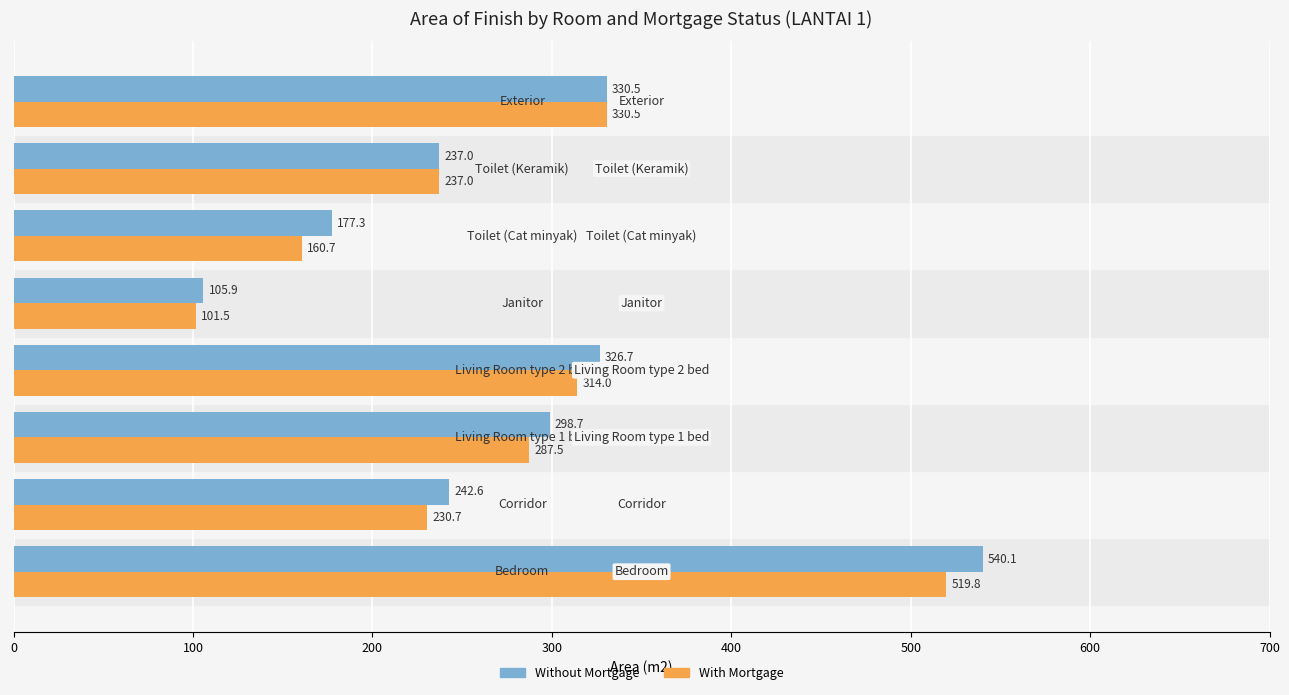

Which series has the widest spread of values?

Without Mortgage